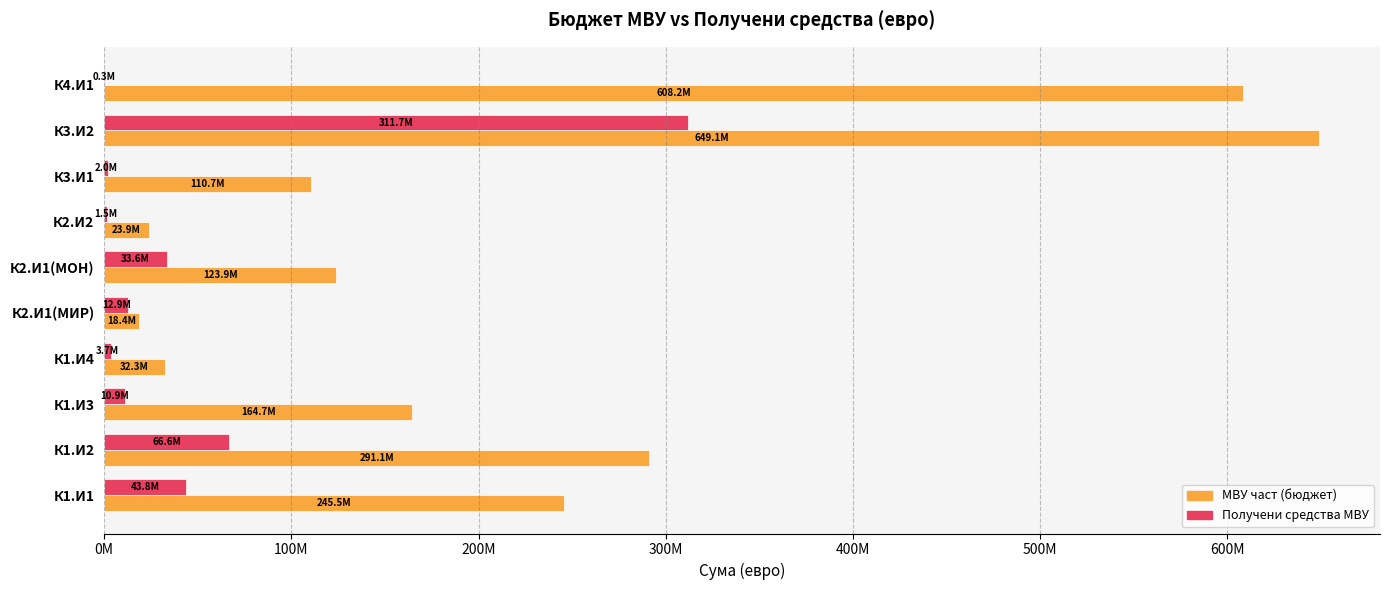

What are all the series names shown in the legend?

МВУ част (бюджет), Получени средства МВУ